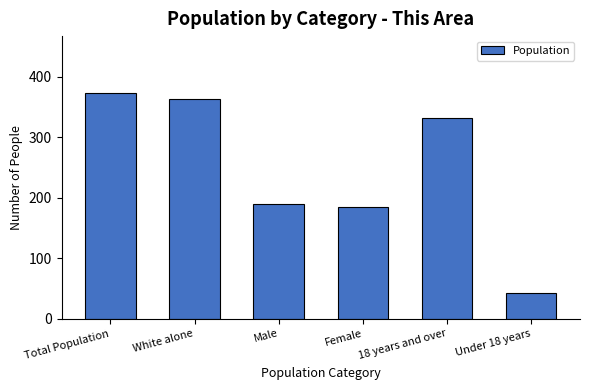

How many data points does each series have?

6